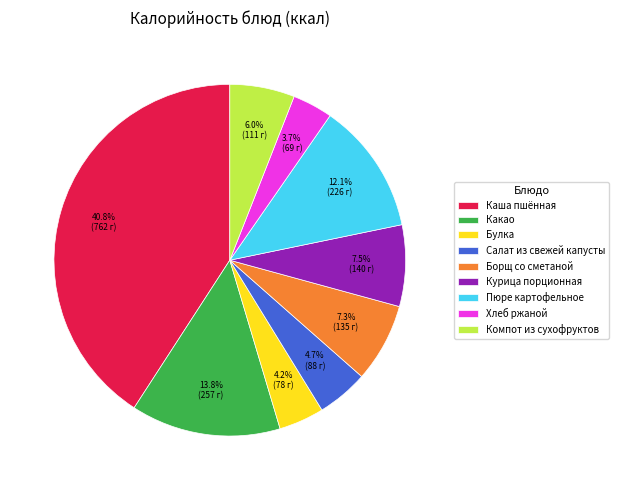

True or false: Каша пшённая accounts for 29% of the total.

False